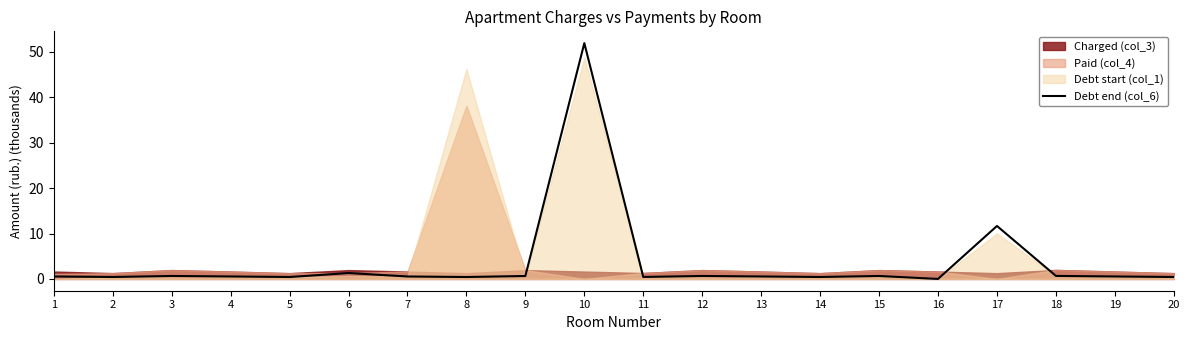

The Debt end (col_6) series shows 0.4 at 20. True or false?

True